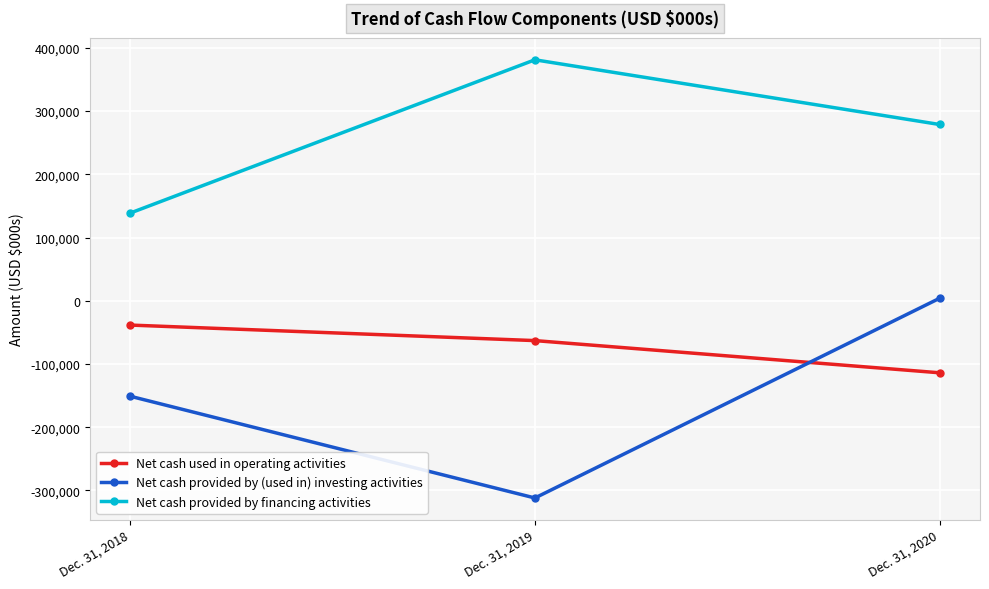

Reading left to right, extract all data points from this chart.

Net cash used in operating activities: -38450	-63012	-113924
Net cash provided by (used in) investing activities: -151047	-311971	3897
Net cash provided by financing activities: 138752	381163	278837